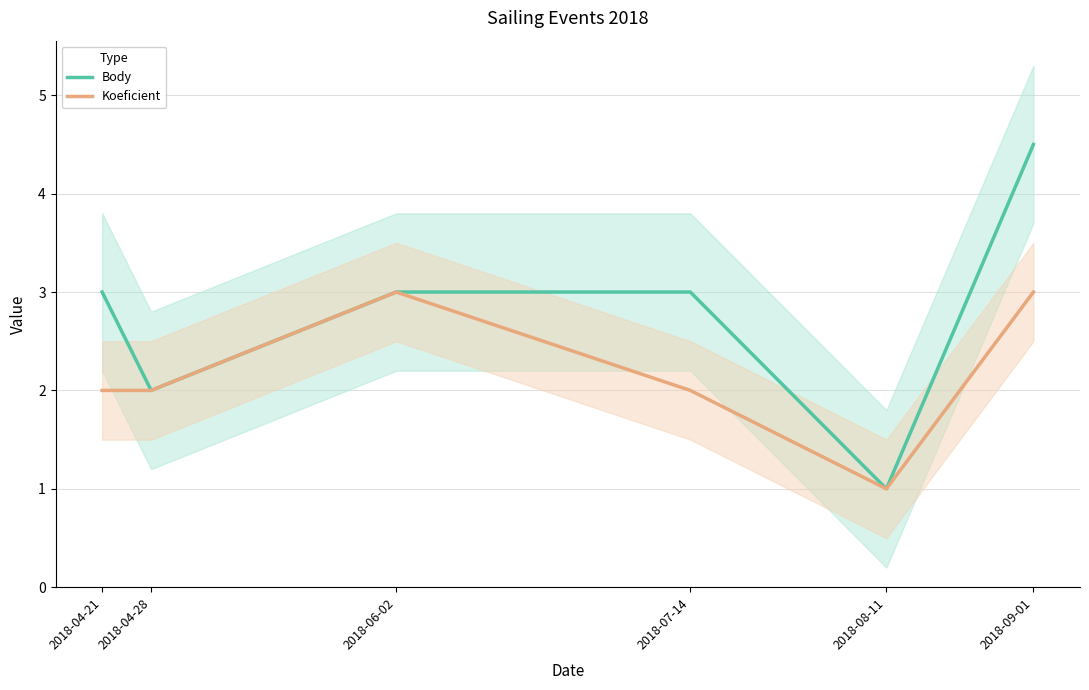

Is the value of Body at 2018-04-21 greater than the value of Koeficient at 2018-04-21?

Yes